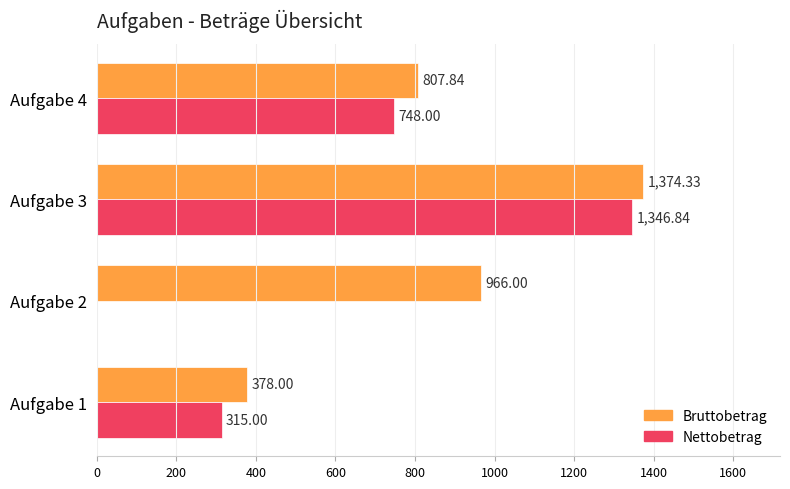

Count the number of data series in this chart.

2